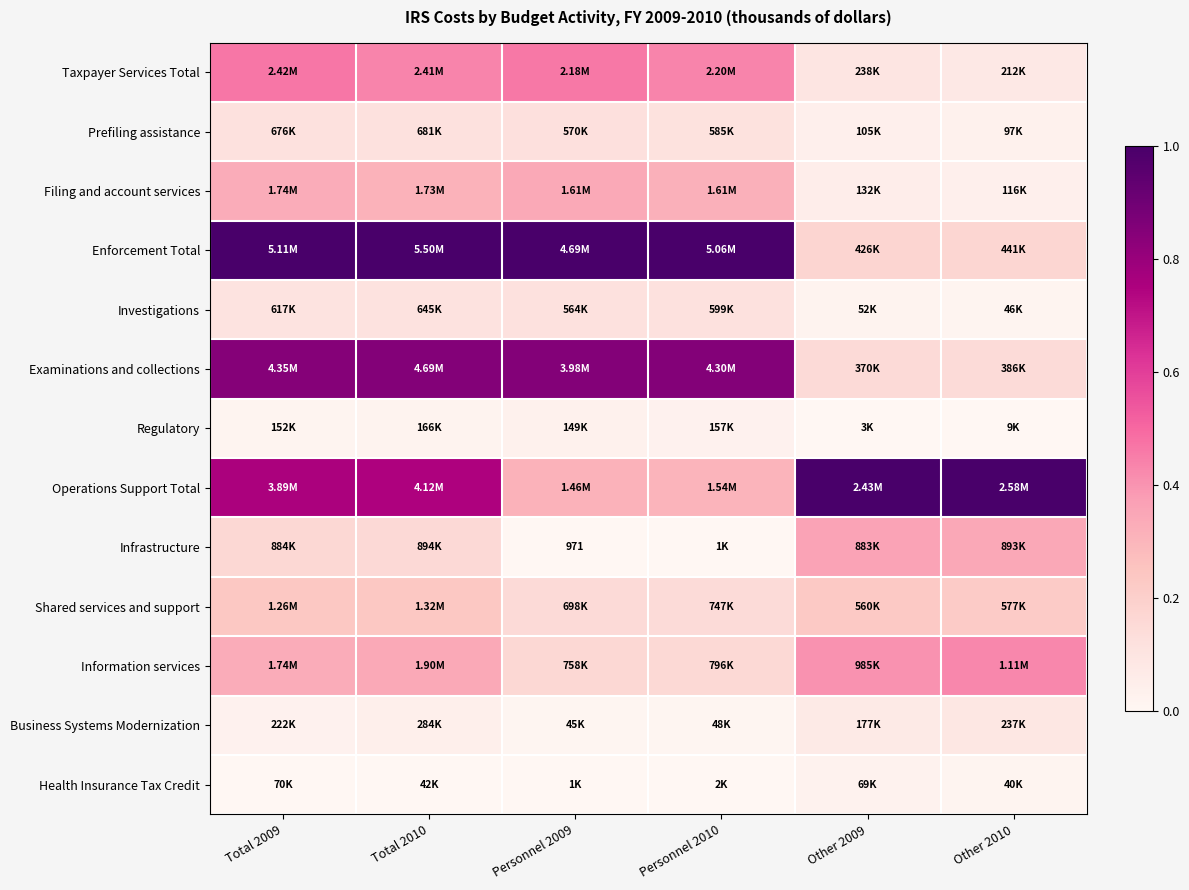

What is the difference between the highest and lowest values at Other 2009?

1.0